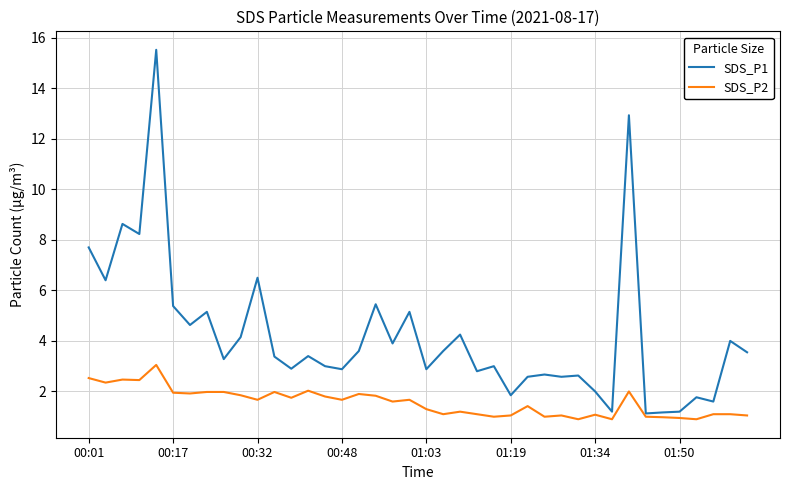

Does the chart display data point markers on the line(s)?

No